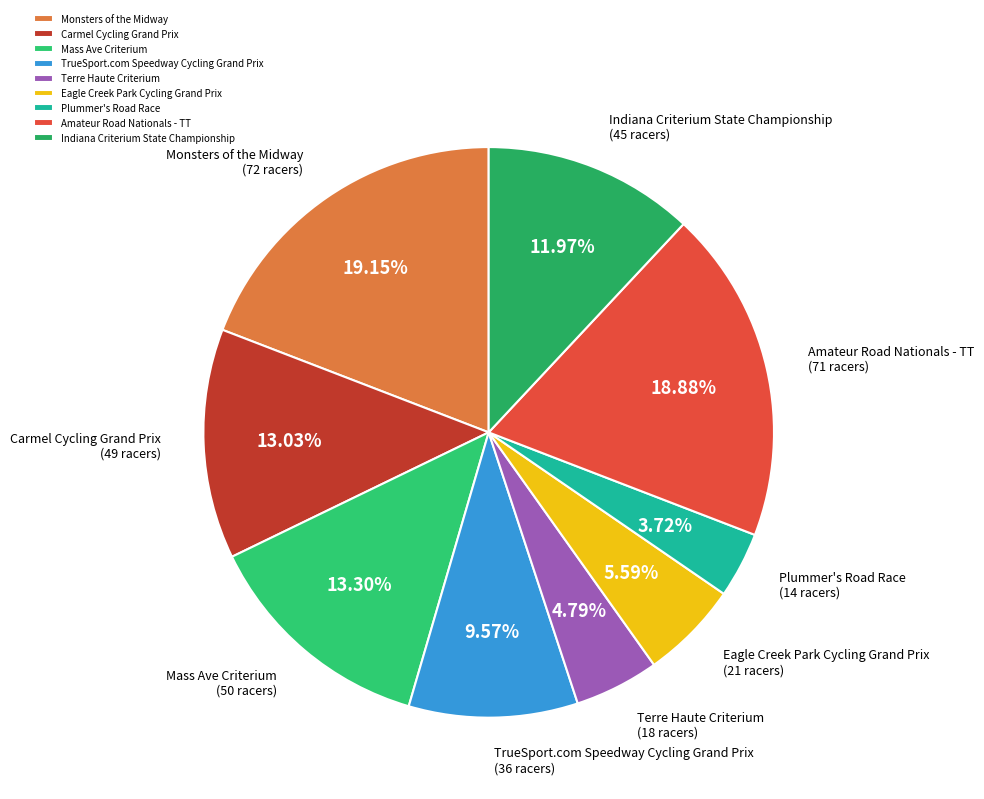

To the nearest percent, what is the difference between the Monsters of the Midway and Mass Ave Criterium slice percentages?

6%